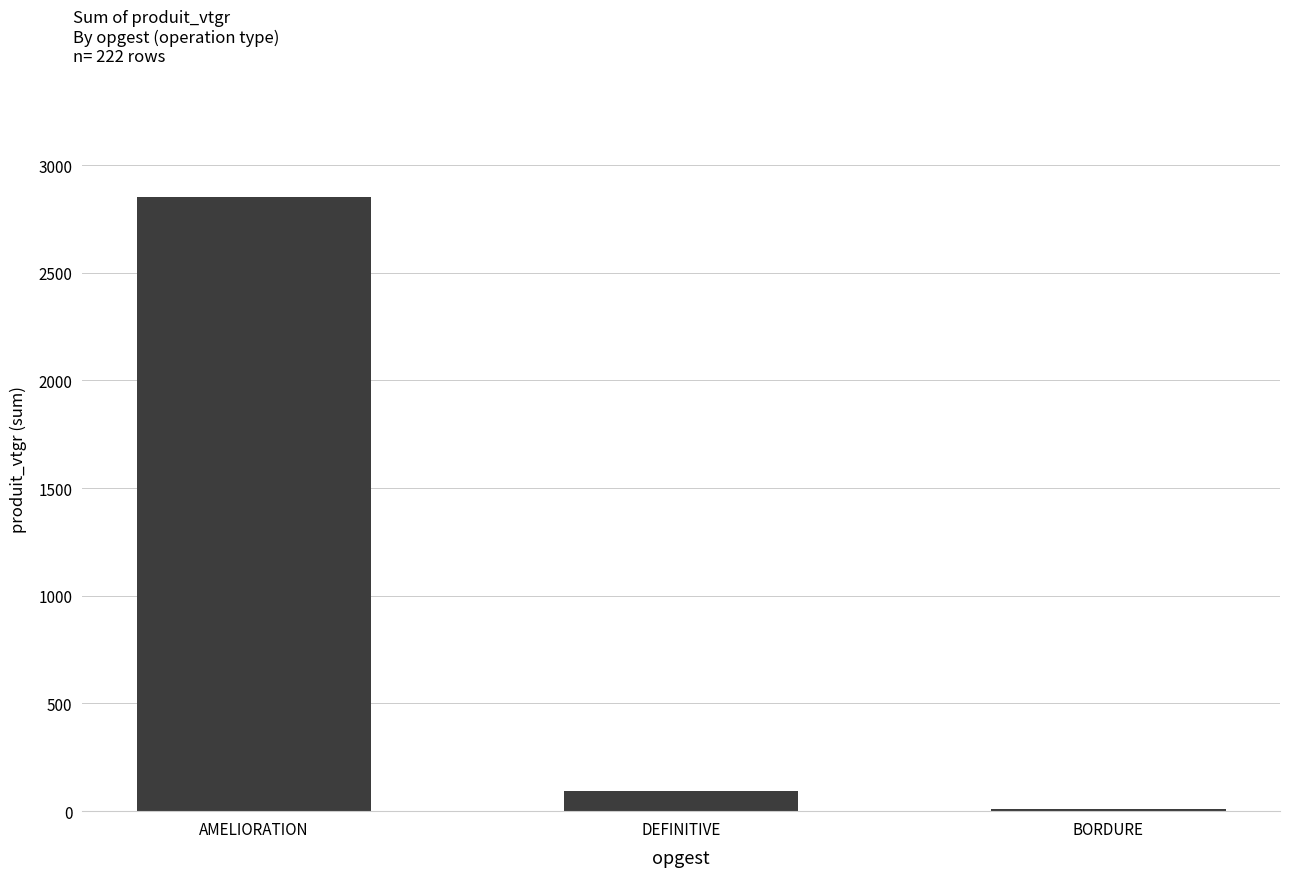

Reading left to right, extract all data points from this chart.

2851.5	94.3	11.8